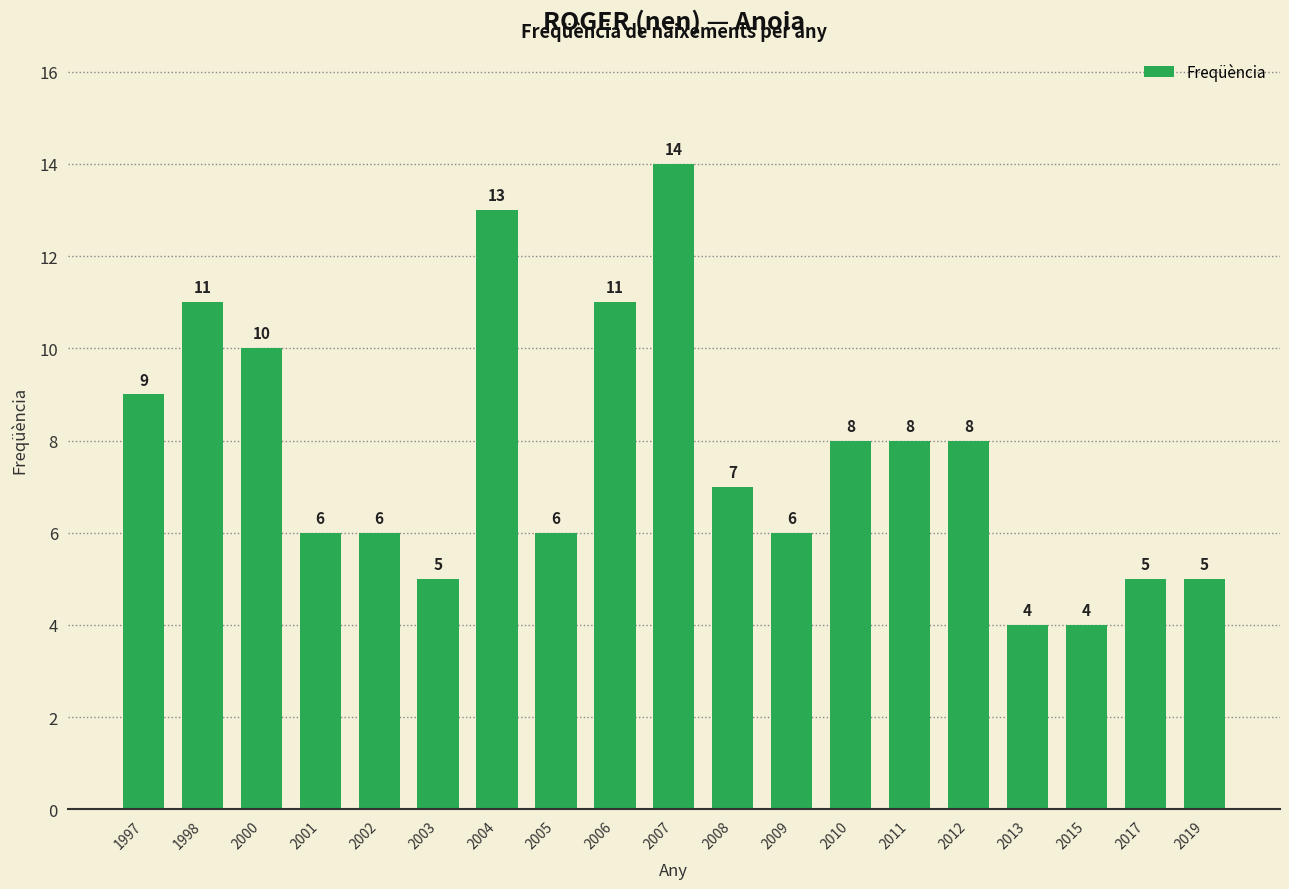

Is it true that the value at 2003 is 3?

False